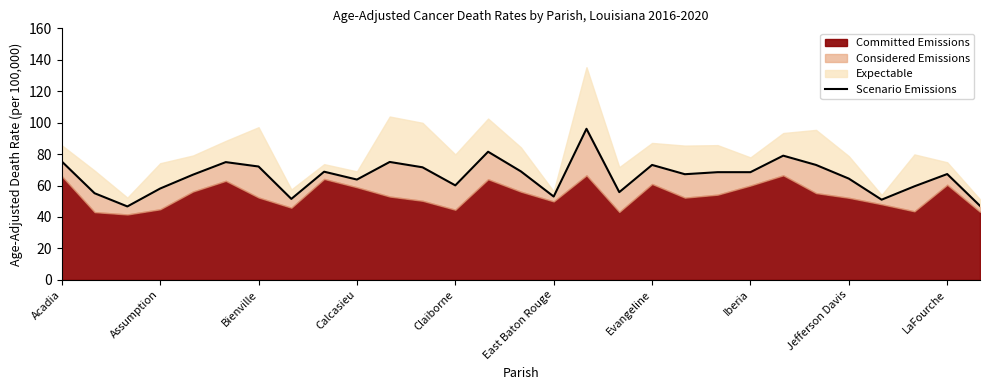

How many categories are shown in the chart?

29